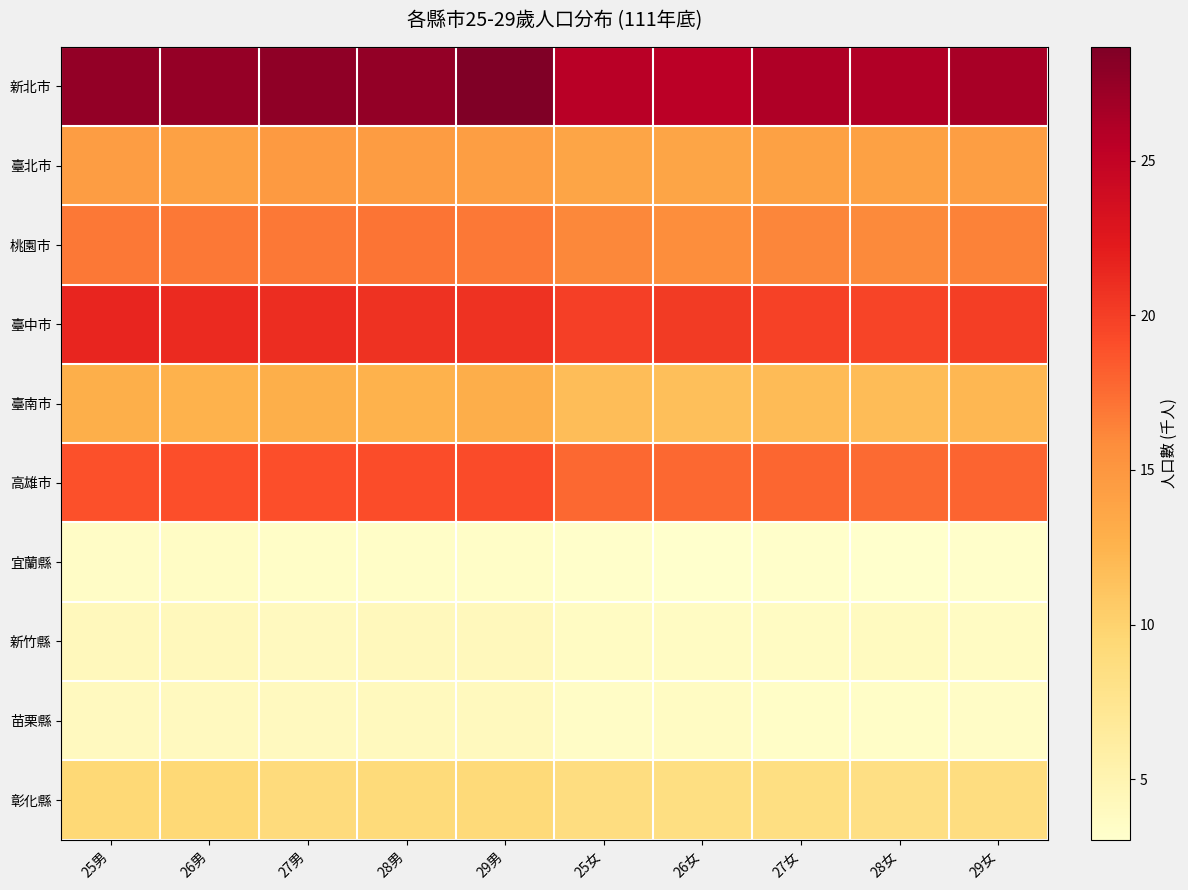

At how many categories does at least one series exceed 20?

10